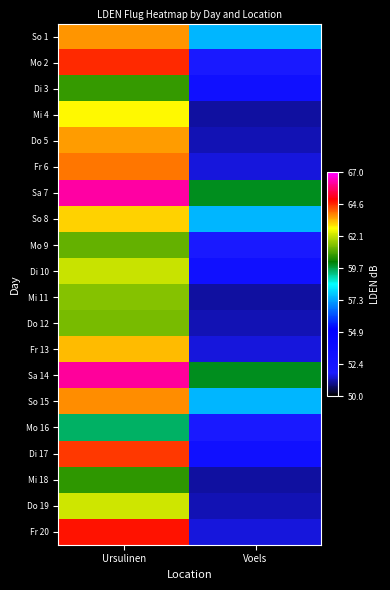

At how many categories does at least one series exceed 65?

1